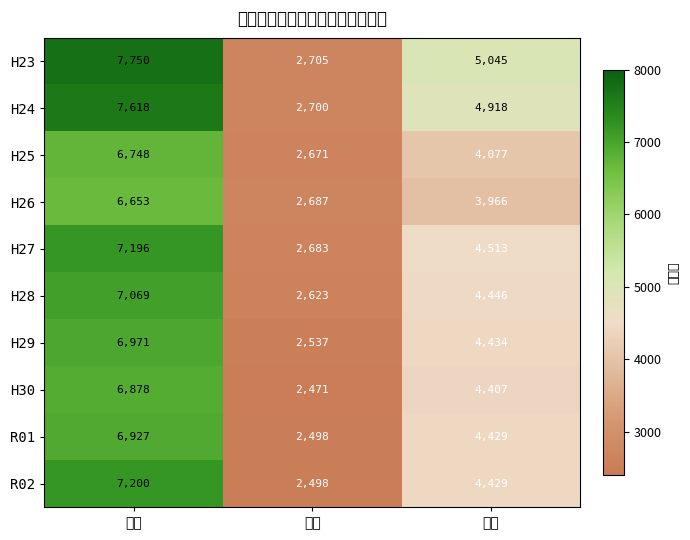

What is the maximum value shown in the chart?

7750